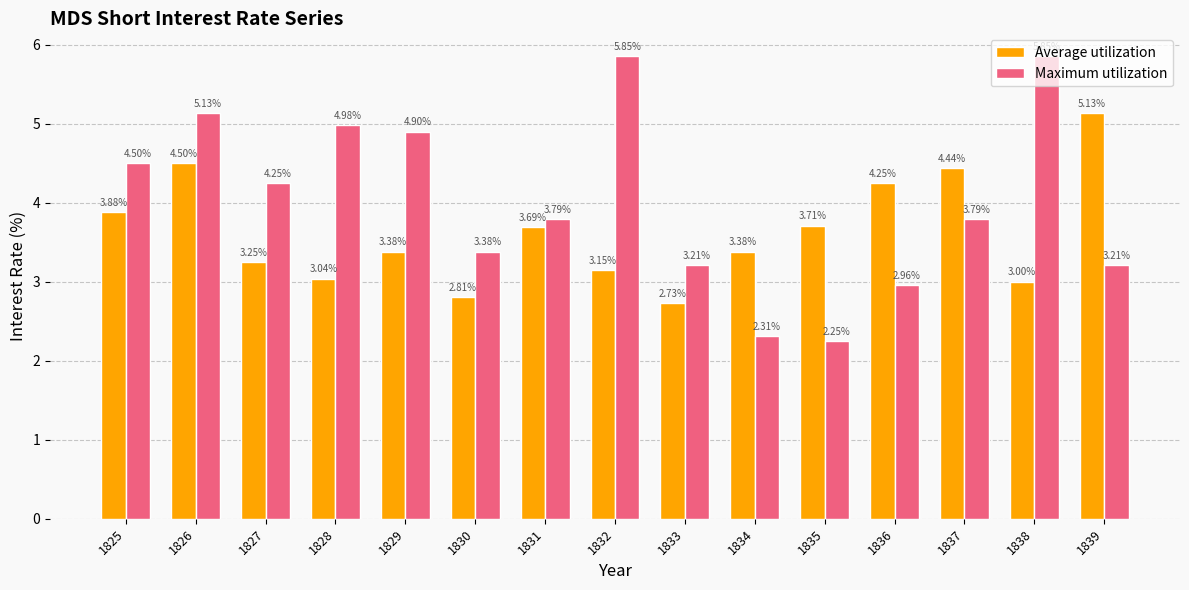

Which series has the largest total across all categories?

Maximum utilization